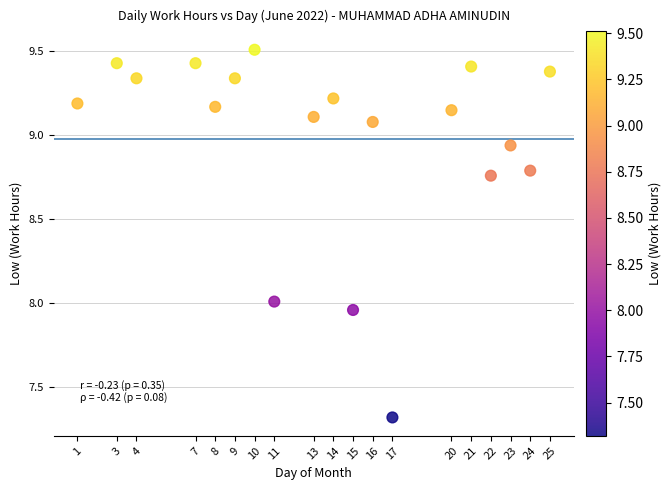

What is the range of Y values (max minus min)?

2.2